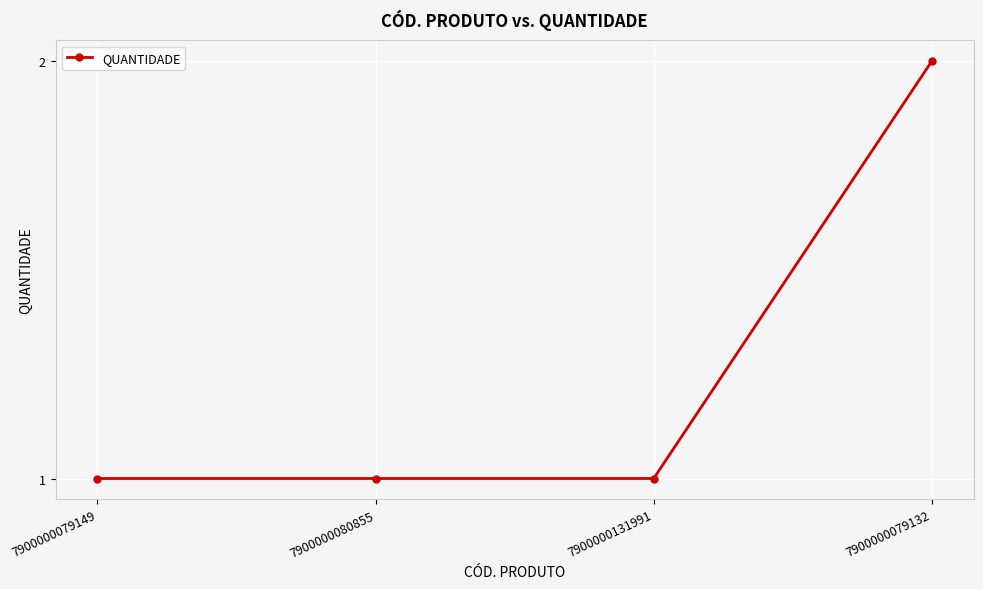

True or false: the data shows 1 at 7900000080855.

True